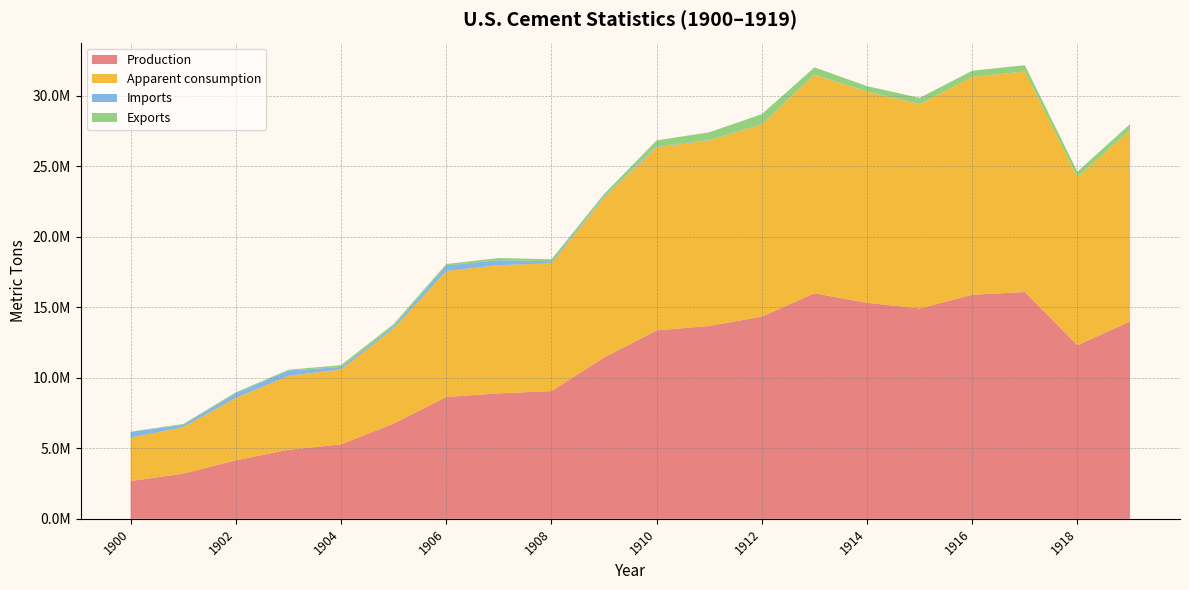

Reading left to right, list all the values displayed in this chart.

Production: 2680400	3202400	4147600	4898000	5282700	6750300	8643600	8897800	9059000	11437000	13366000	13678000	14337000	15994000	15322000	14919000	15890000	16085000	12311000	13995000
Apparent consumption: 3074600	3299800	4427100	5237100	5315900	6750100	8934900	9092900	9058200	11332000	12992000	13166000	13623000	15498000	14974000	14484000	15448000	15639000	11923000	13572000
Imports: 411440	161850	338350	388170	166850	154610	391790	350420	145130	76530	52916	28440	11893	14651	20856	7239	345	345	52	1551
Exports: 17200	64500	58800	49100	134000	155000	100000	155000	146000	182000	427000	540000	727000	511000	369000	442000	442000	446000	388000	425000